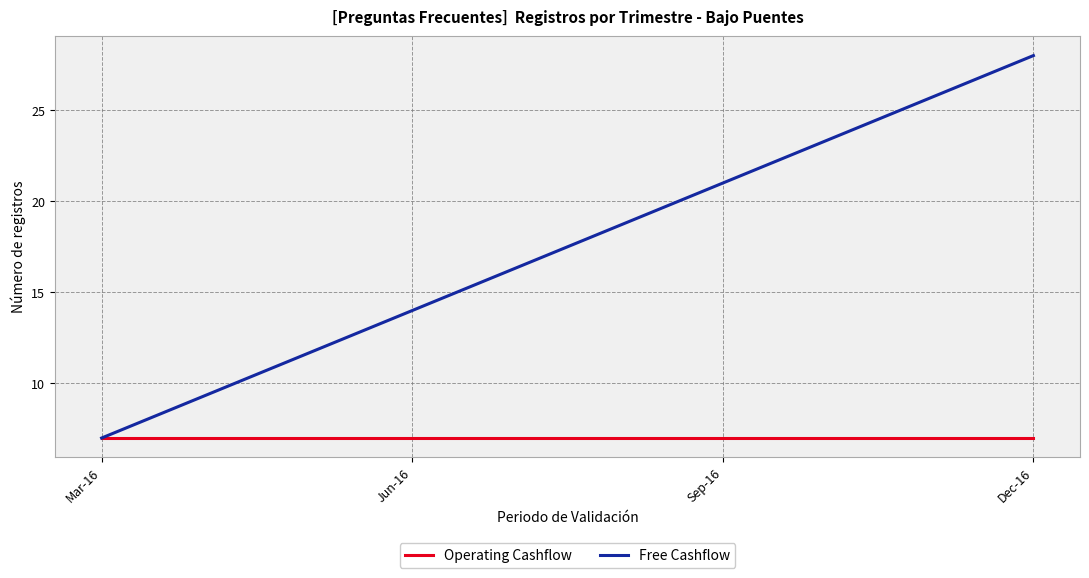

At how many categories does at least one series exceed 11?

3